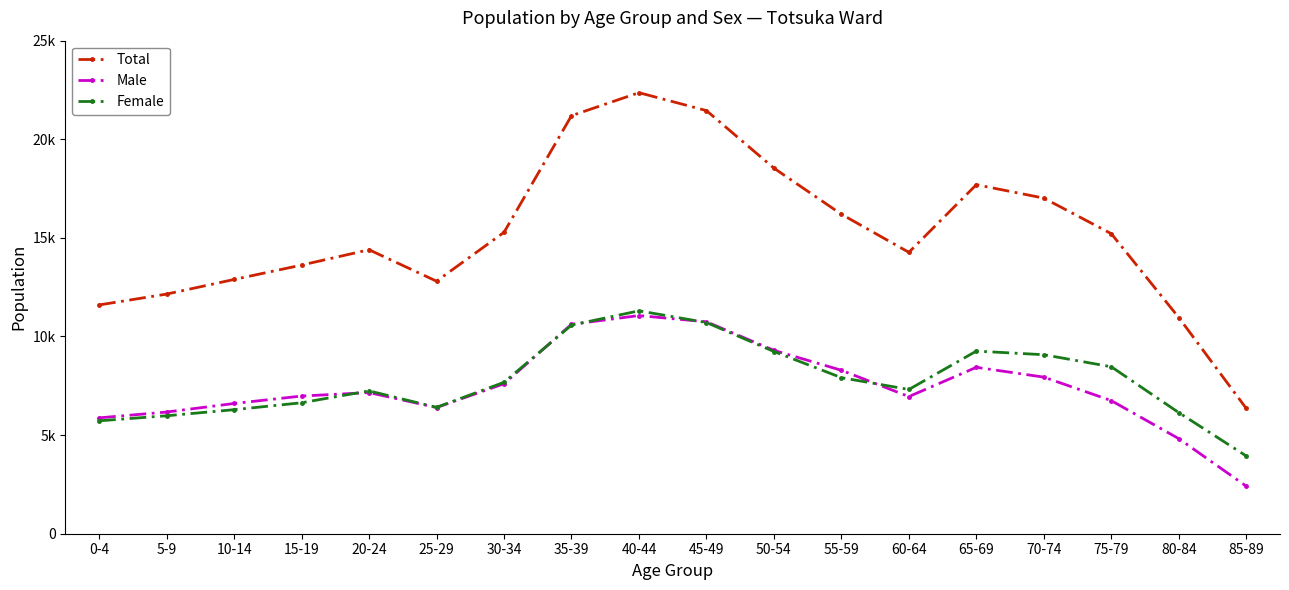

What is the approximate value of Female at 45-49, to the nearest 10?

10710